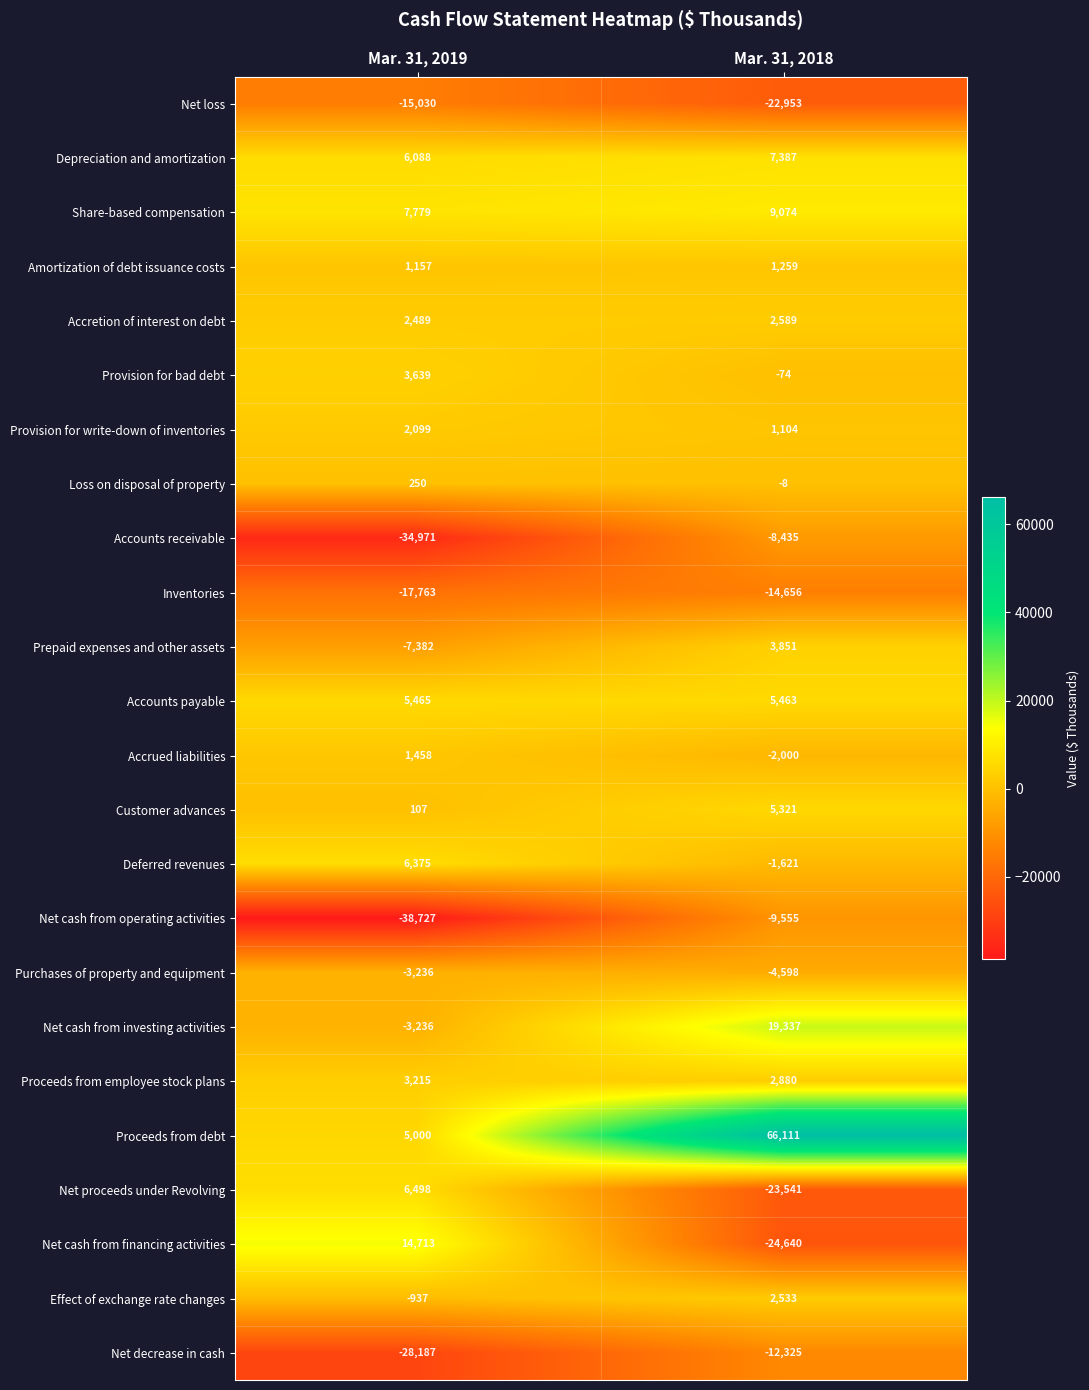

What is the total value across all series at Mar. 31, 2019?

-83137